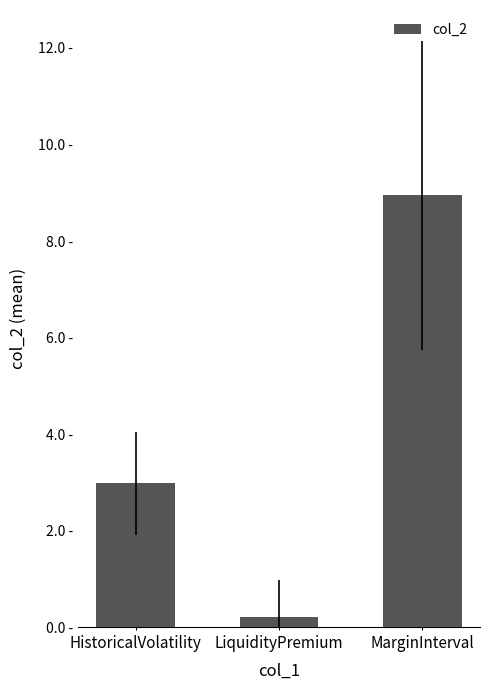

Are the bars horizontal?

No